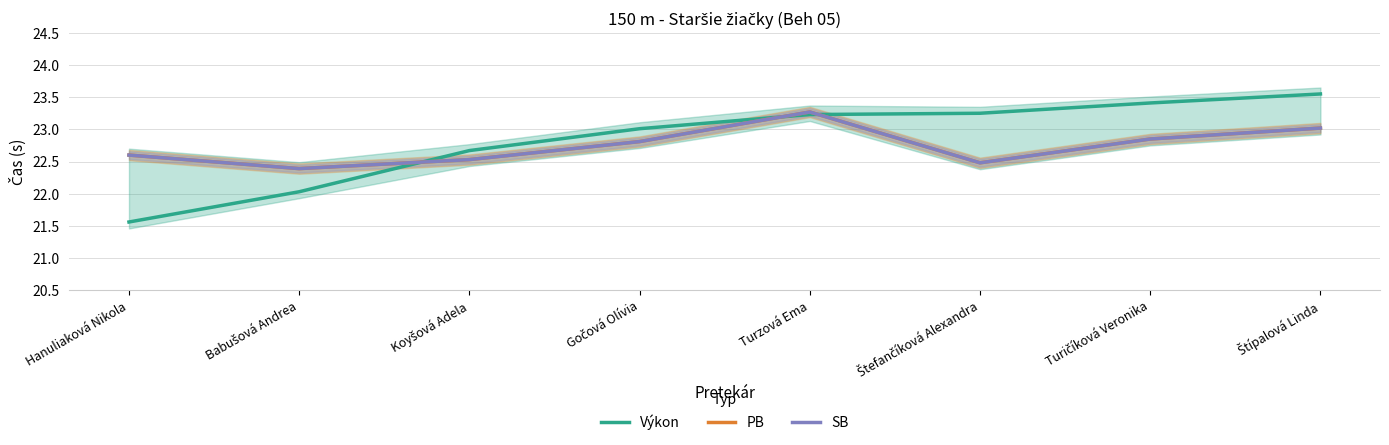

In PB, how many points are lower than both neighbors (excluding endpoints)?

2